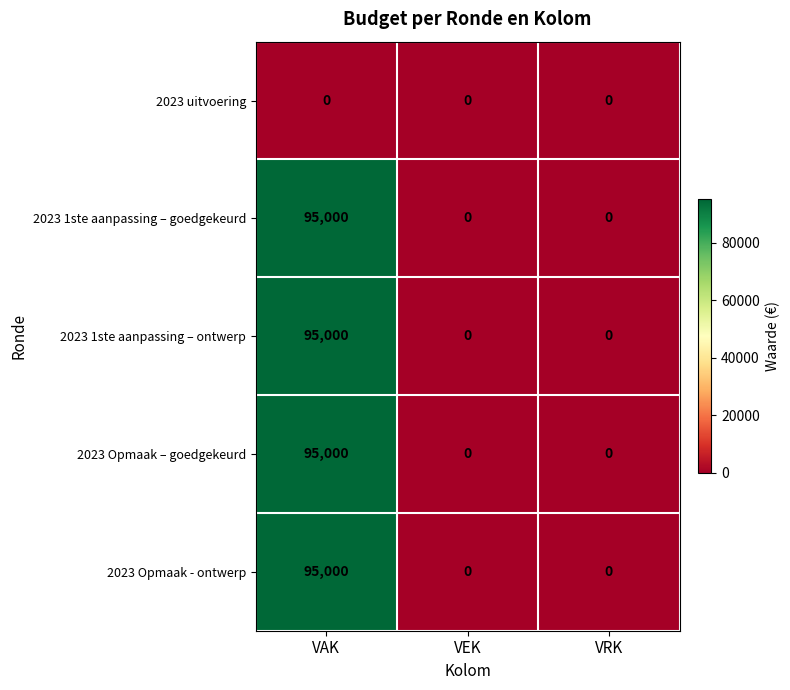

Which category has the highest value across all series?

VAK